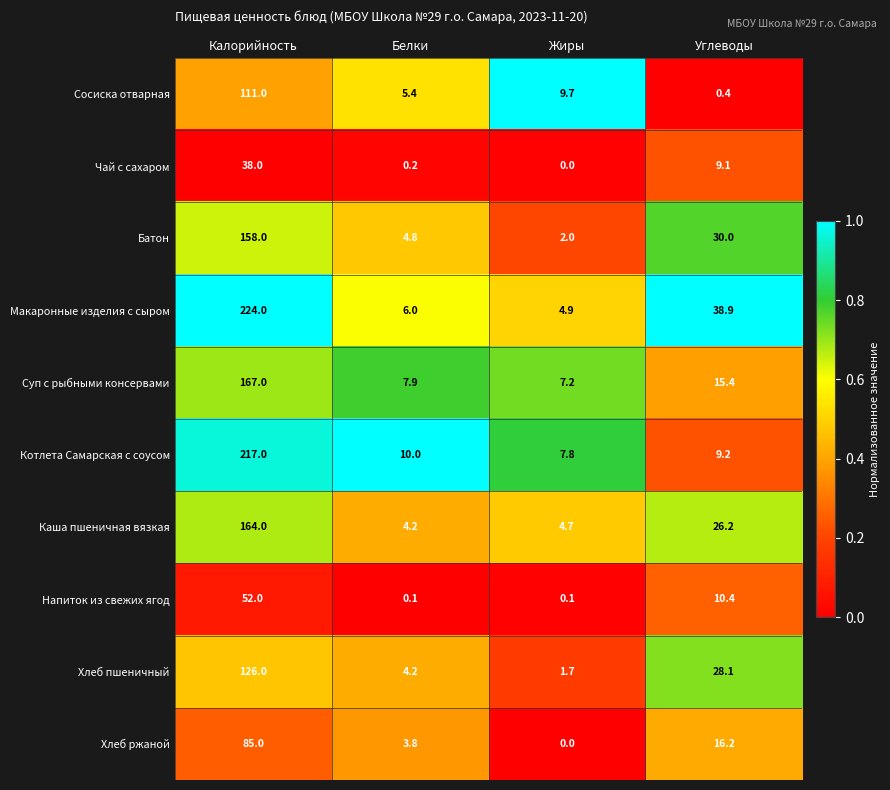

Is it true that Каша пшеничная вязкая equals 164.0 at Калорийность?

True